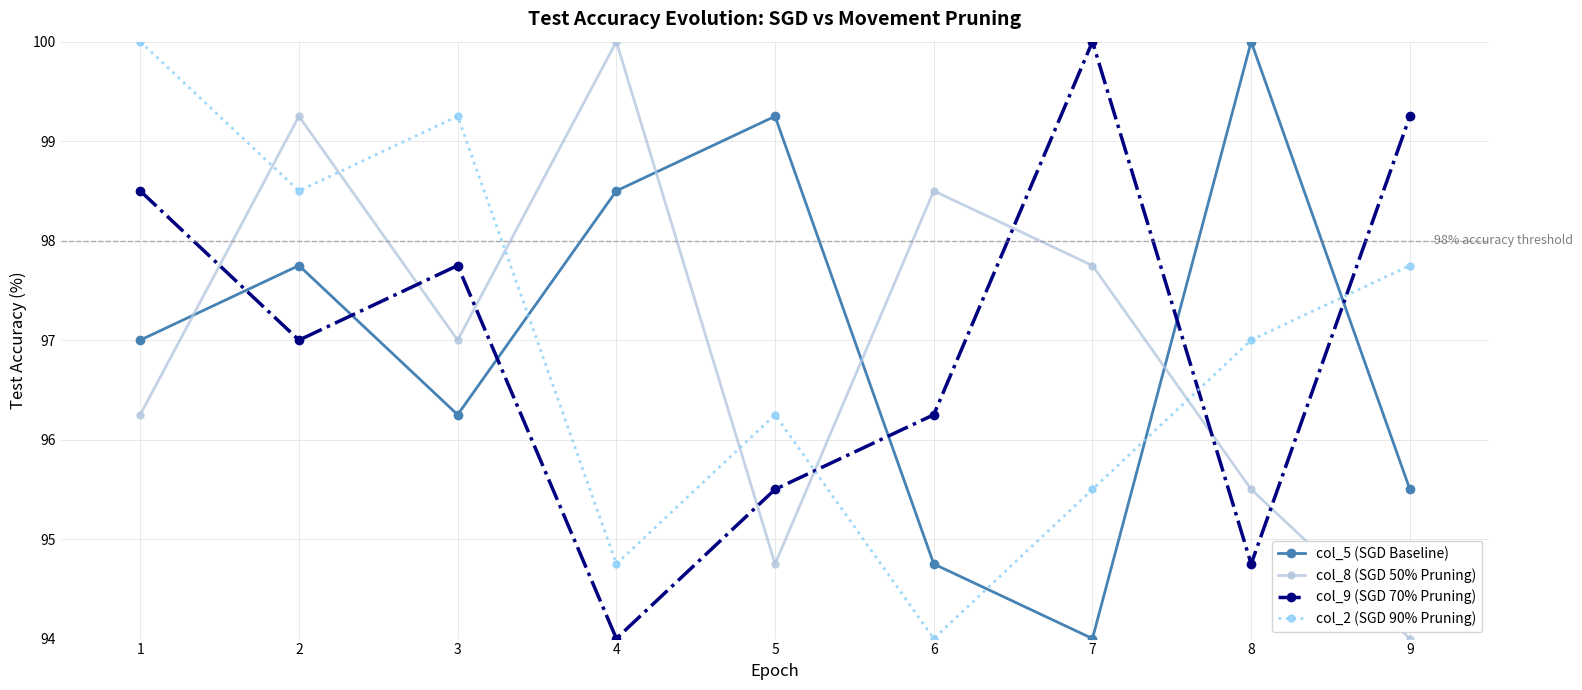

How many interior local peaks does the col_8 (SGD 50% Pruning) series have?

3